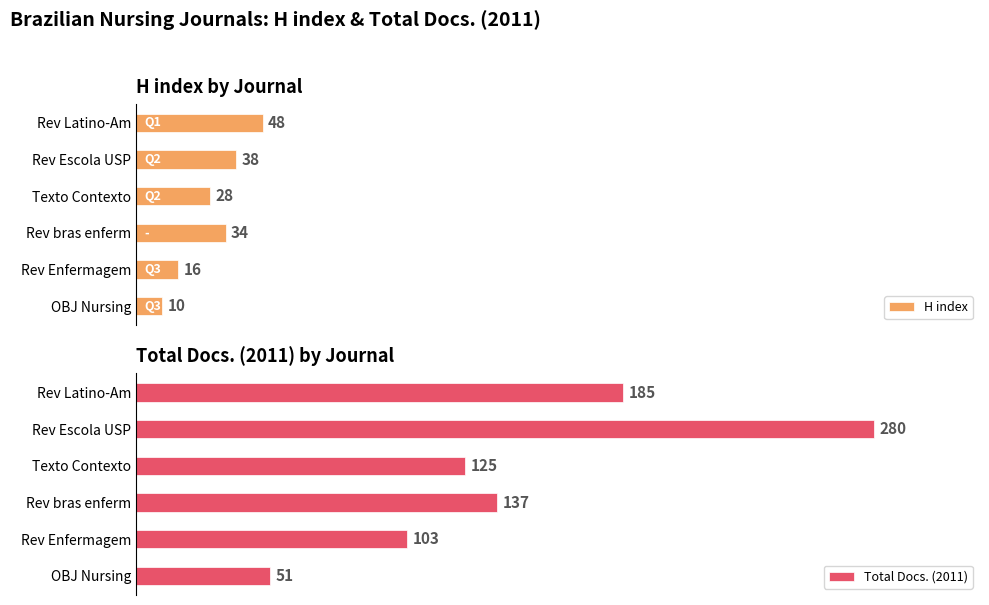

Rank the categories by H index value from lowest to highest.

OBJ Nursing, Rev Enfermagem, Texto Contexto, Rev bras enferm, Rev Escola USP, Rev Latino-Am